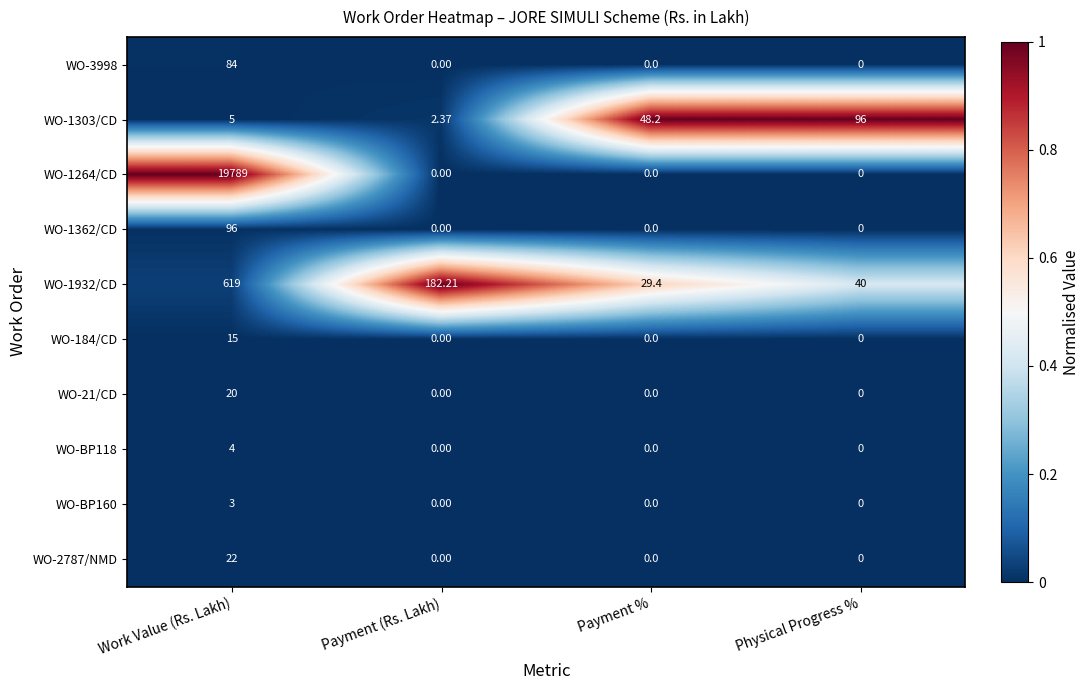

At which category is the sum across all series the highest?

Work Value (Rs. Lakh)